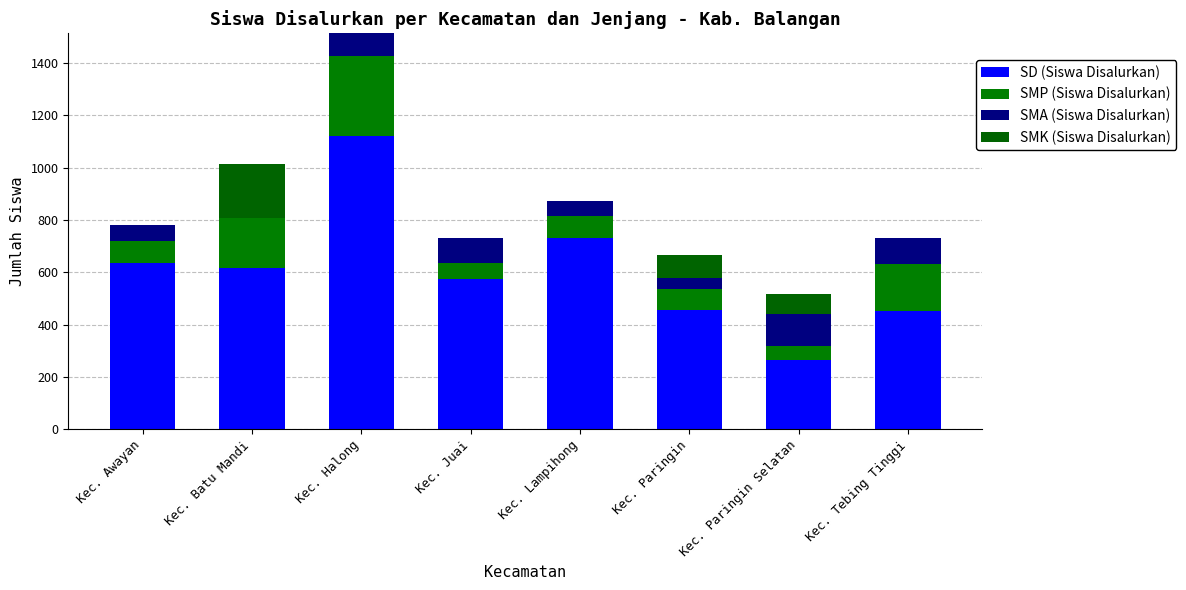

Does the chart contain stacked bars?

Yes